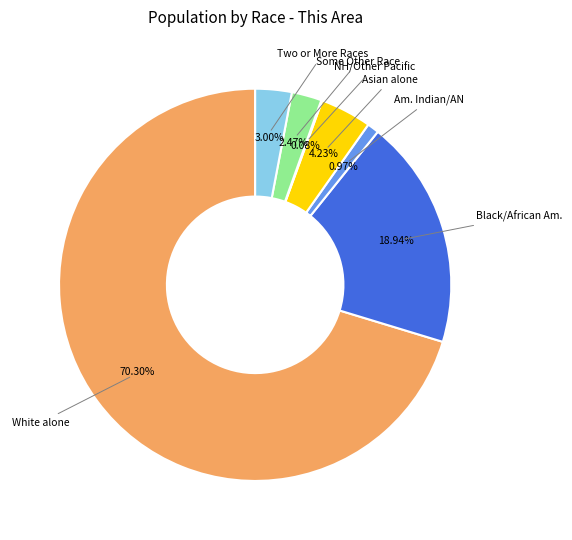

Which category has the biggest portion of the pie?

White alone